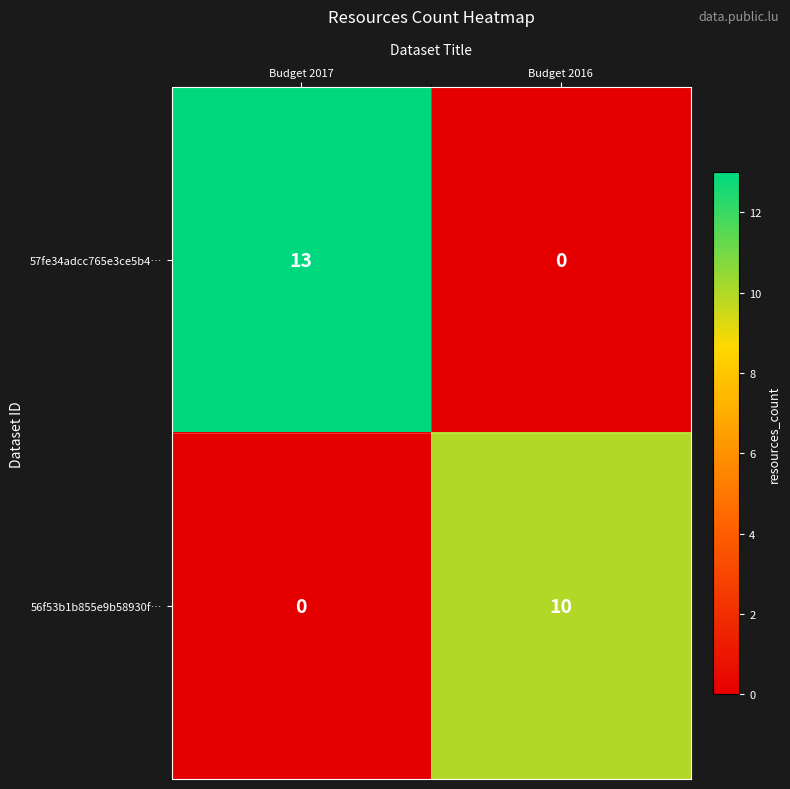

Which series changed the most between Budget 2017 and Budget 2016?

57fe34adcc765e3ce5b4…